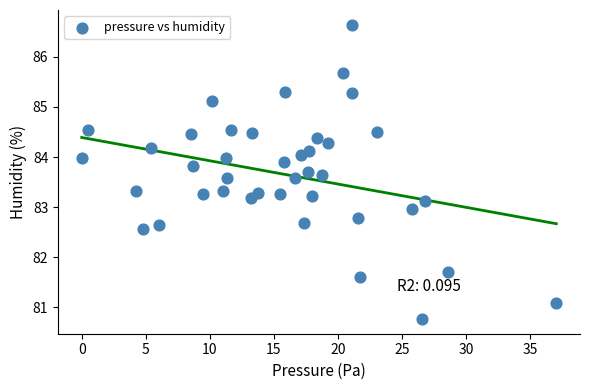

What is the range of Y values (max minus min)?

5.9